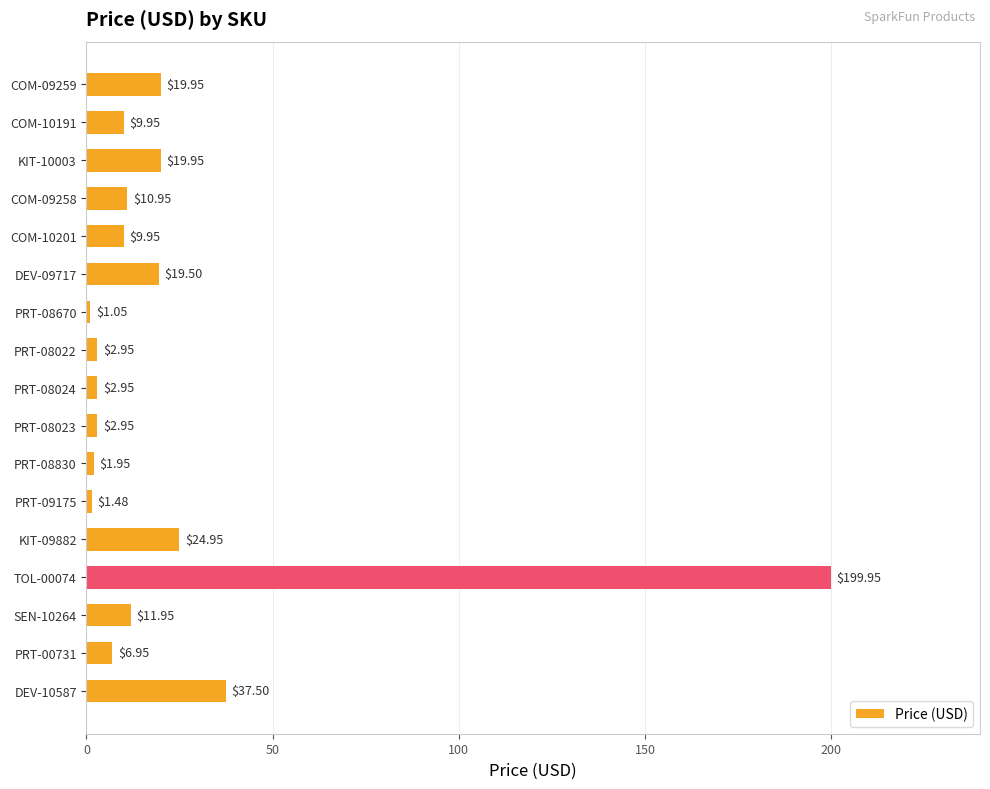

What is the difference between the values at PRT-08024 and COM-09258?

8.0